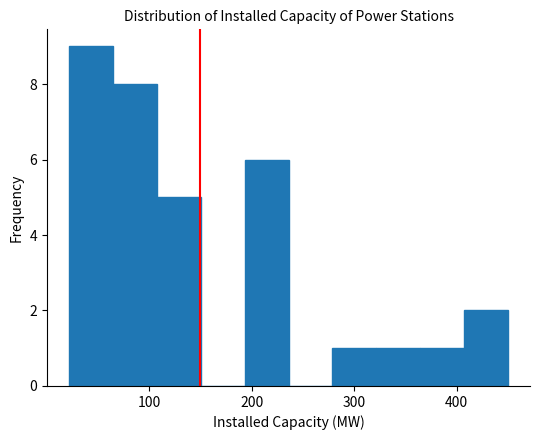

Reading left to right, list every bar in this chart as the range it spans on the x-axis followed by its height. Neither the bar edges nor the heights are printed on the chart, so give them approximately, as read against the axes.

20 to 60: 9
60 to 110: 8
110 to 150: 5
150 to 190: 0
190 to 240: 6
240 to 280: 0
280 to 320: 1
320 to 360: 1
360 to 410: 1
410 to 450: 2